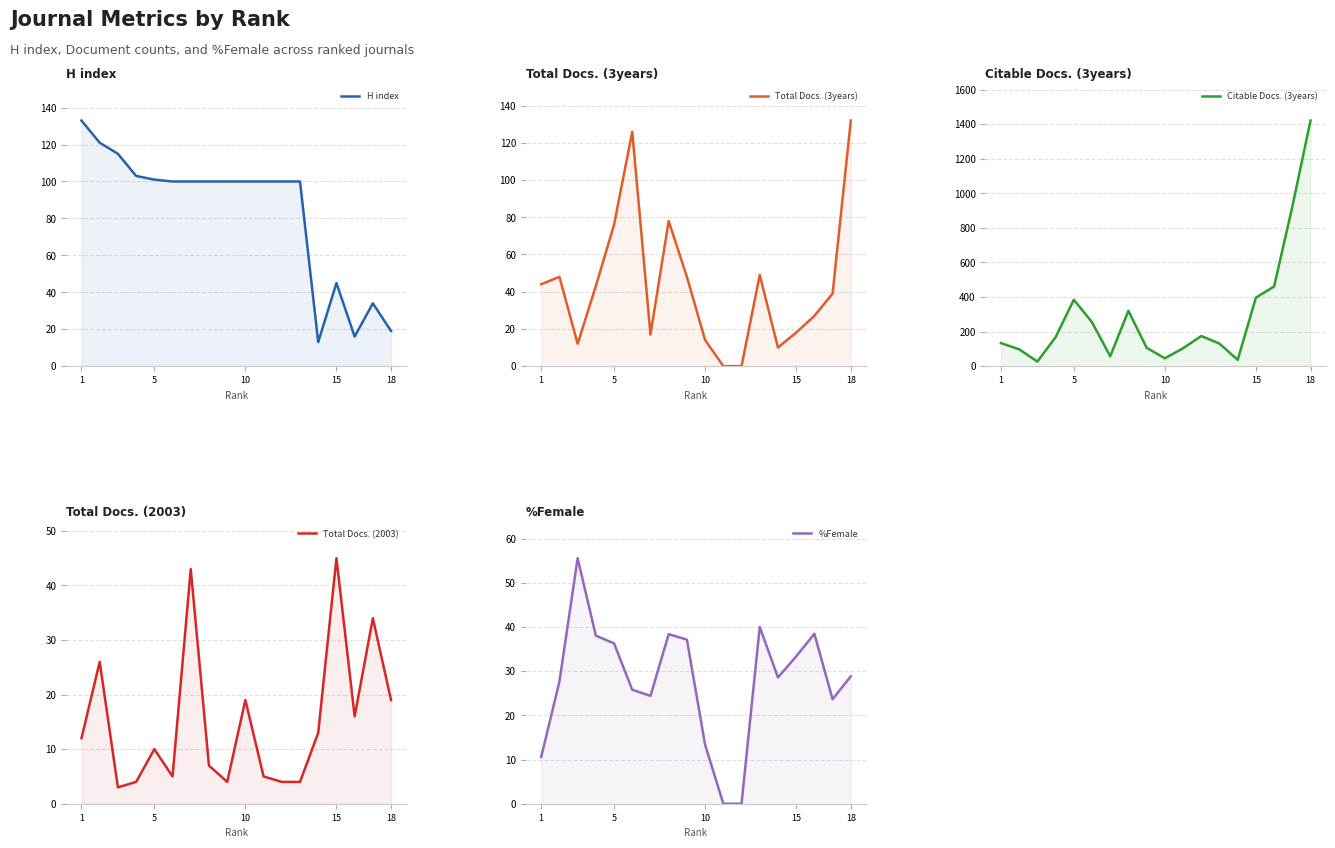

What is the difference between the maximum and minimum values in the Total Docs. (2003) series?

42.0